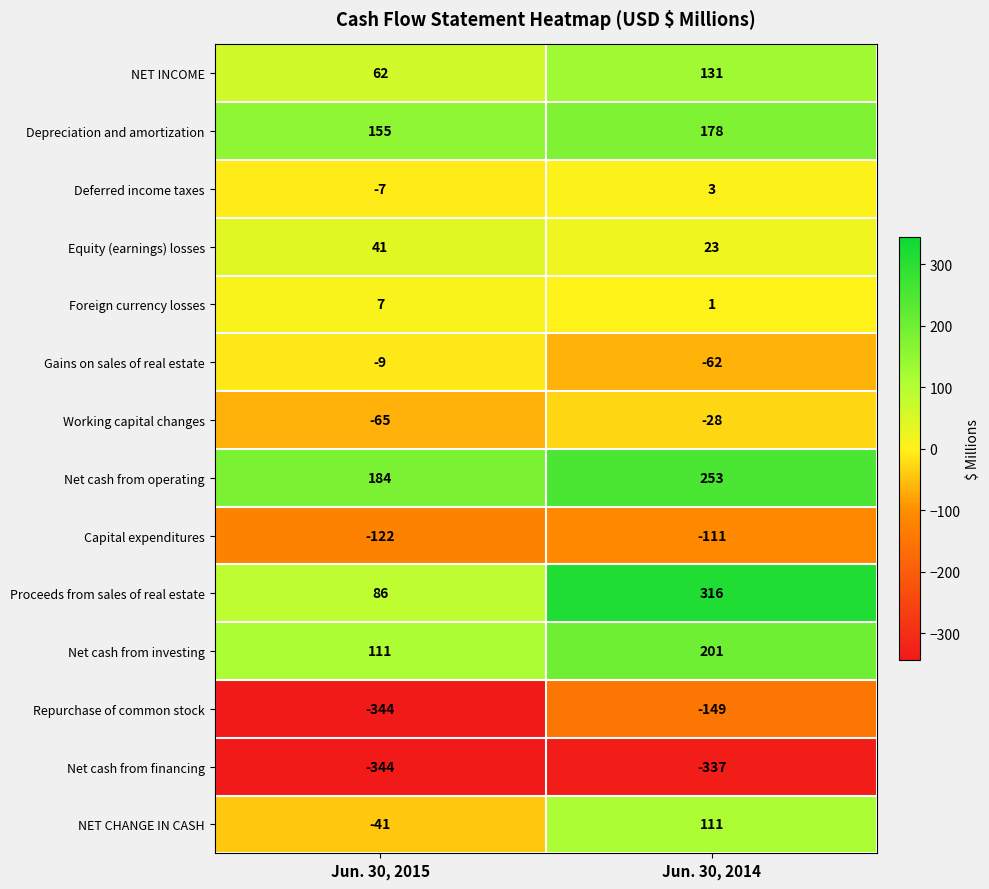

At which category is the sum across all series the highest?

Jun. 30, 2014